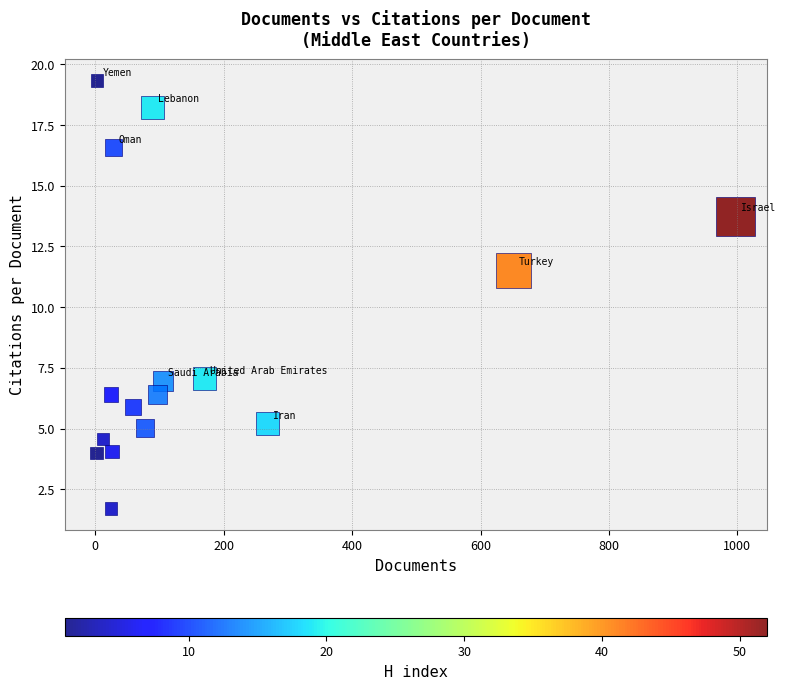

What is the range of Y values (max minus min)?

17.6